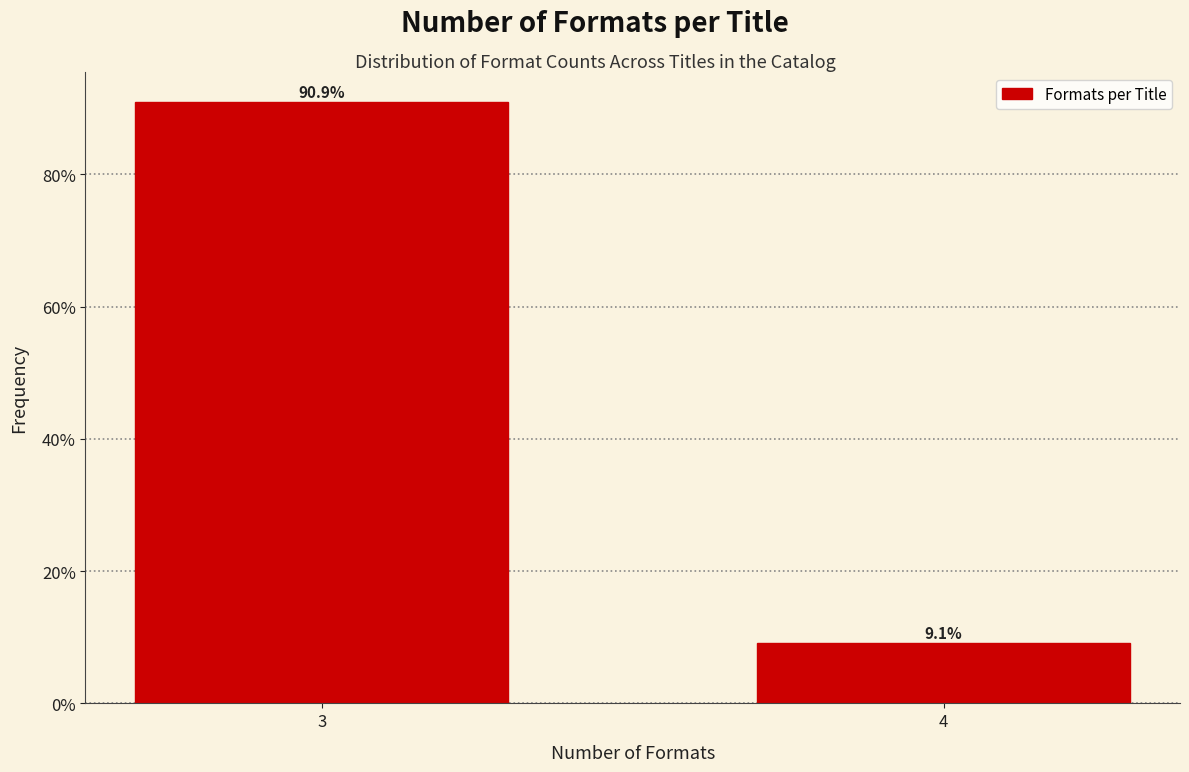

Reading left to right, extract all data points from this chart.

3=90.9	4=9.1